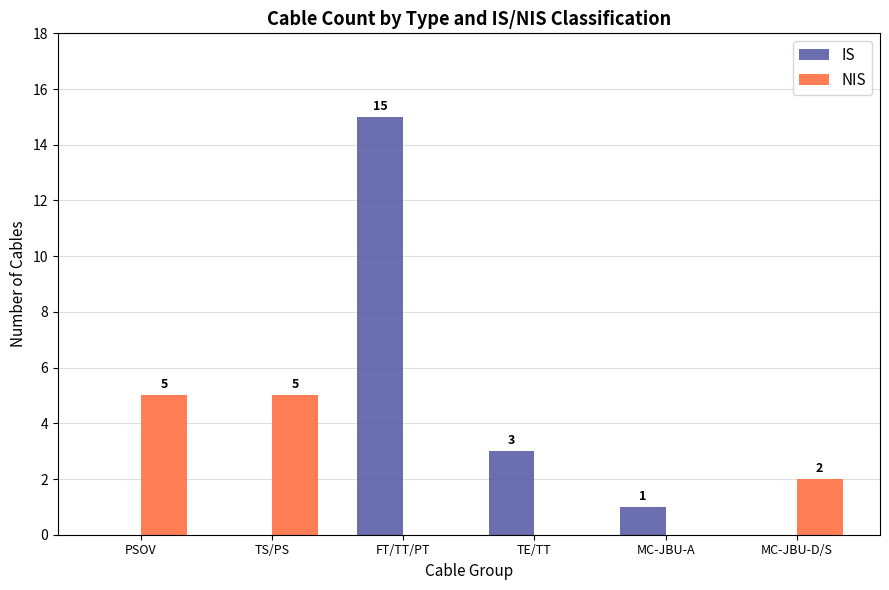

At which label is IS closest to 7?

TE/TT